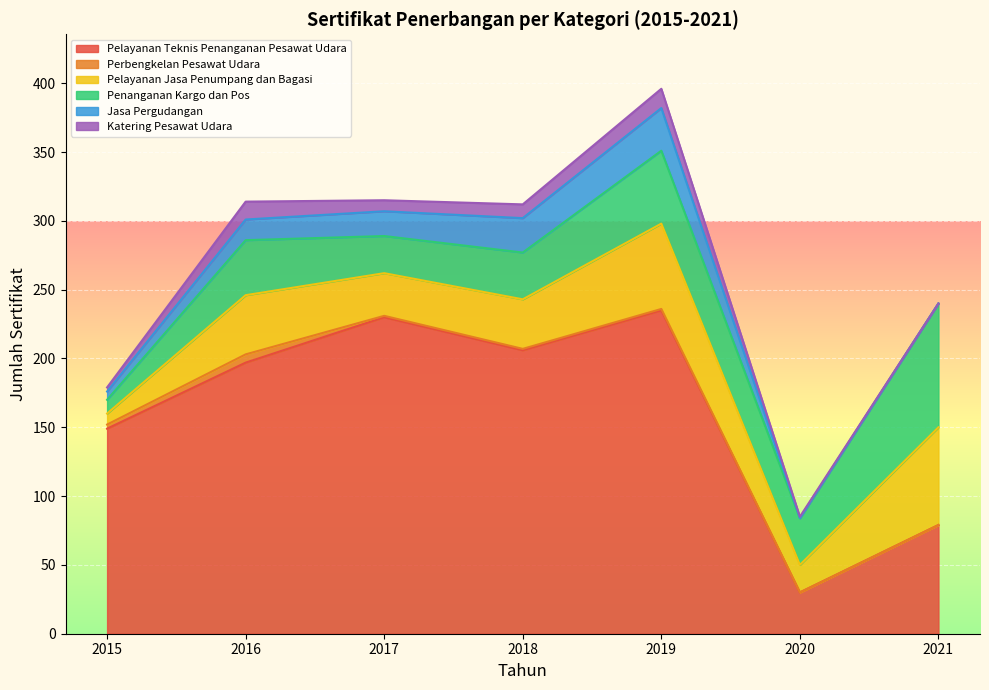

True or false: Pelayanan Teknis Penanganan Pesawat Udara has a value of 149 at 2015.

True